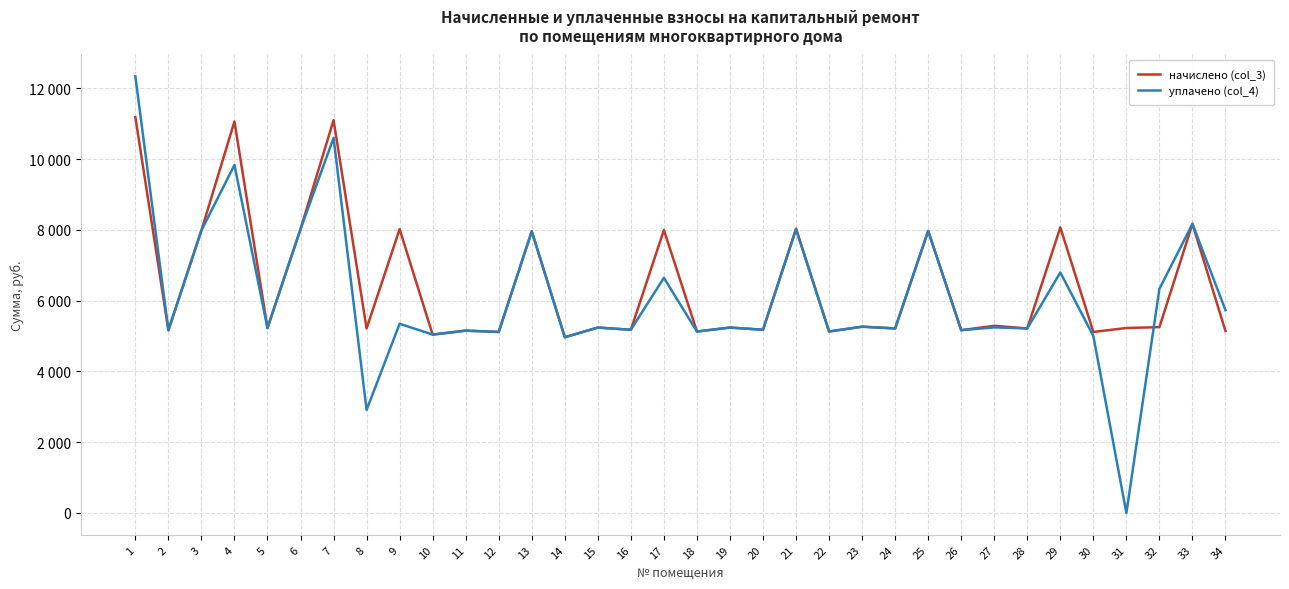

The value of уплачено (col_4) at 25 is 4063.5. True or false?

False